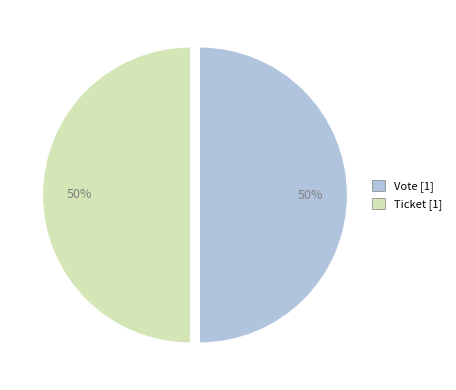

To the nearest percent, what is the difference between the largest and smallest slice percentages?

0%